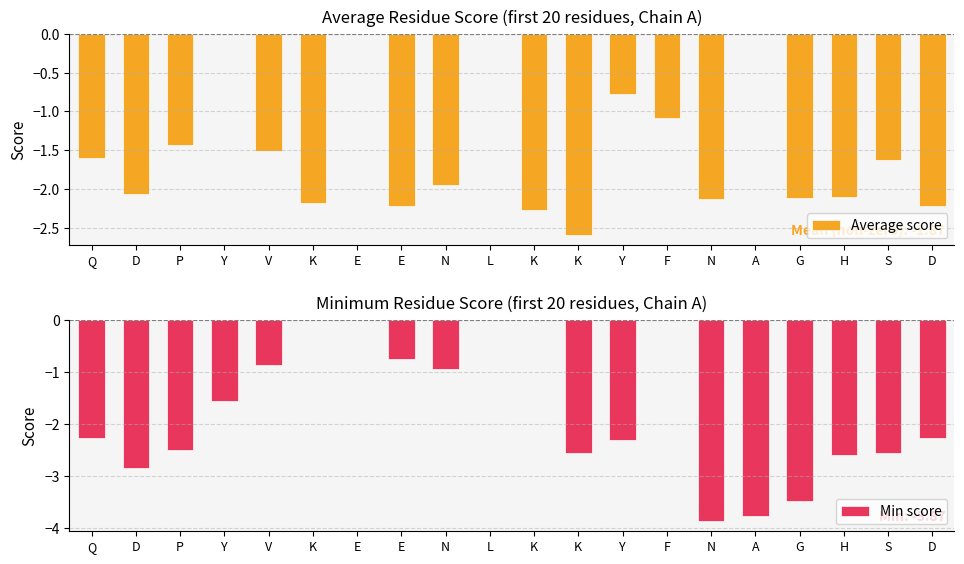

Between K and K, which series saw the biggest shift?

Min score